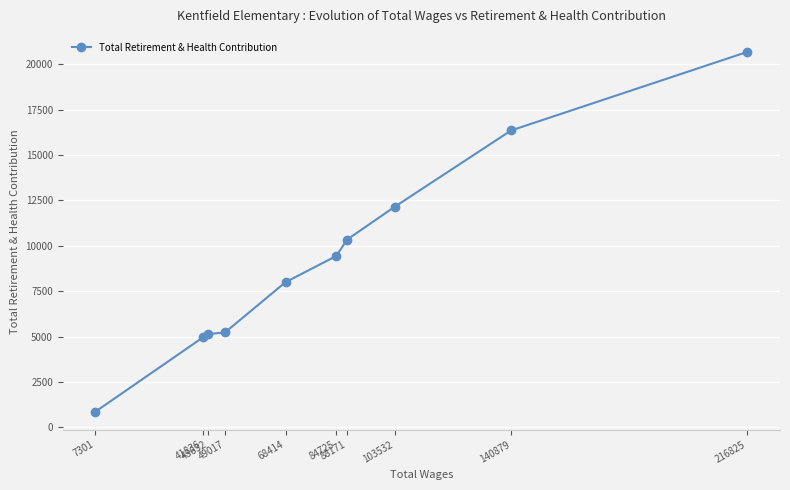

Rank the categories by value from lowest to highest.

7301, 41836, 43632, 49017, 68414, 84725, 88171, 103532, 140879, 216825